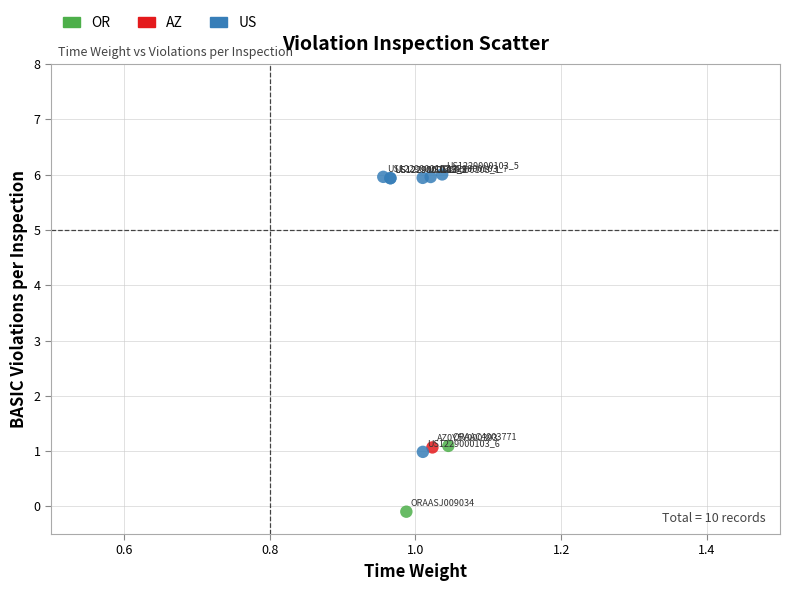

What are all the series names shown in the legend?

OR, AZ, US